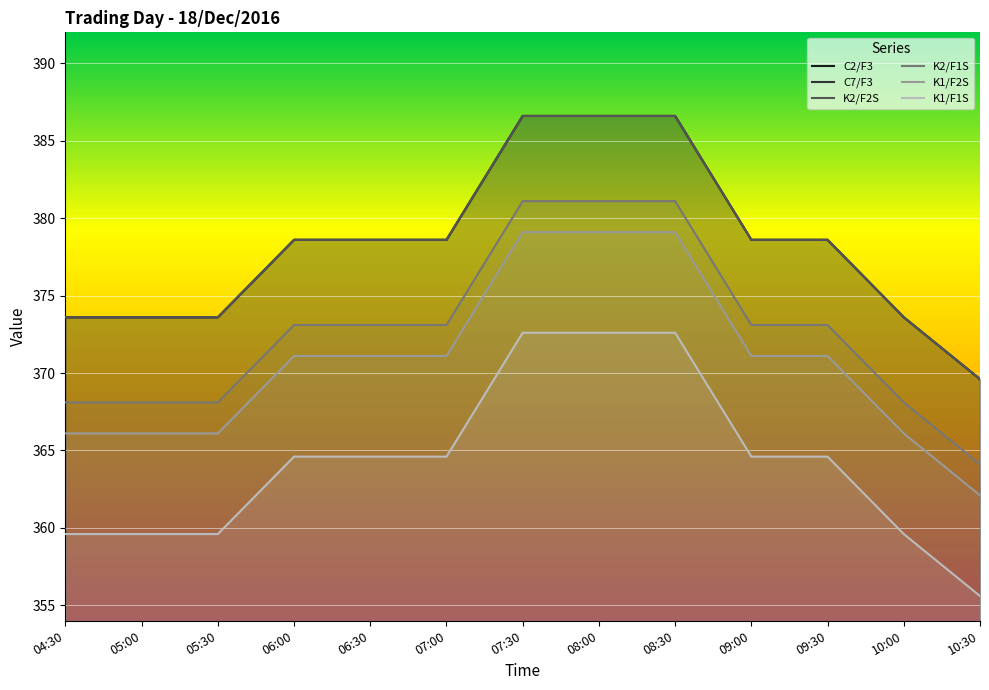

What is the approximate value of K1/F1S at 04:30?

359.6